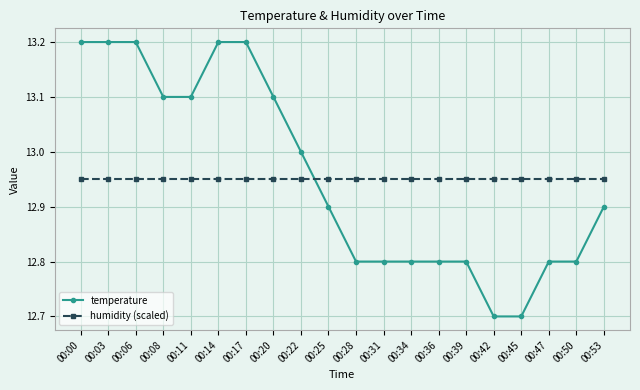

Which series changed the most between 00:20 and 00:22?

temperature